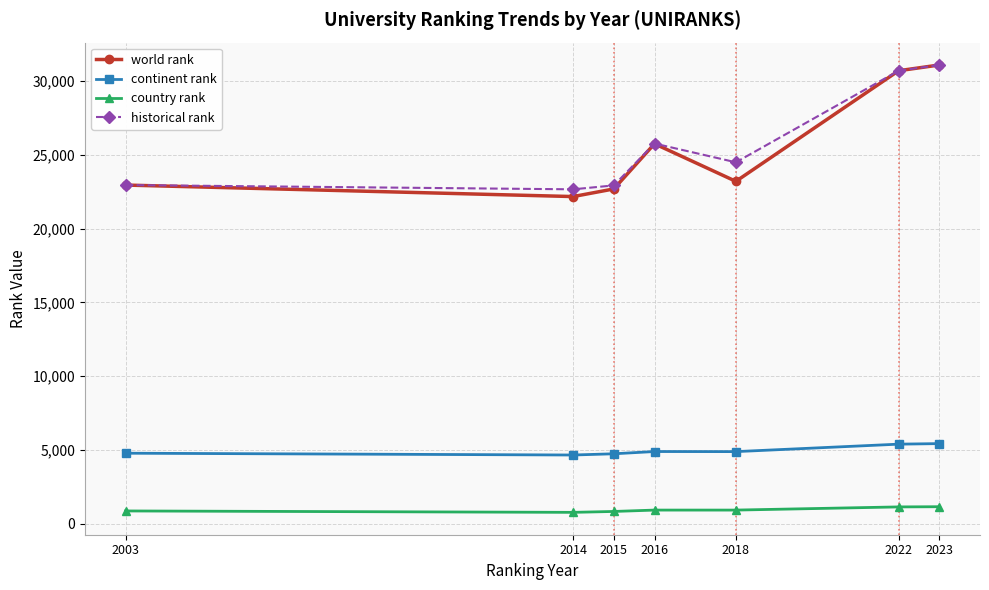

How many values in the historical rank series exceed 24496?

4